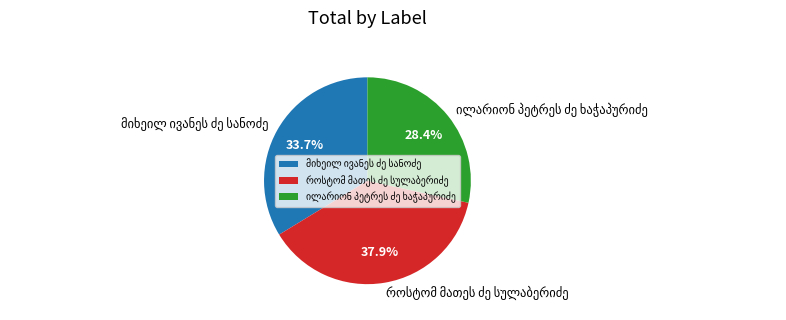

Is there a majority slice in this chart?

No